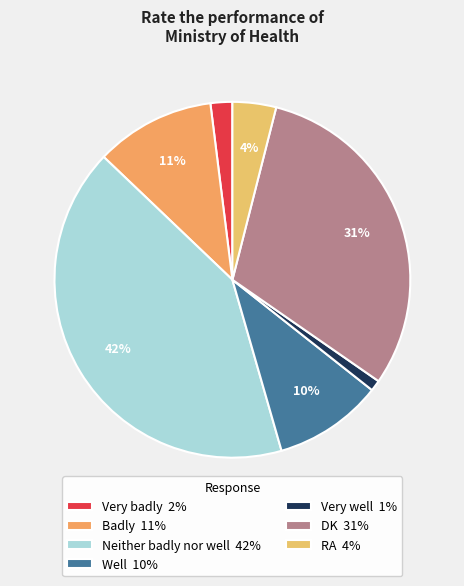

Which slice is the smallest?

Very well